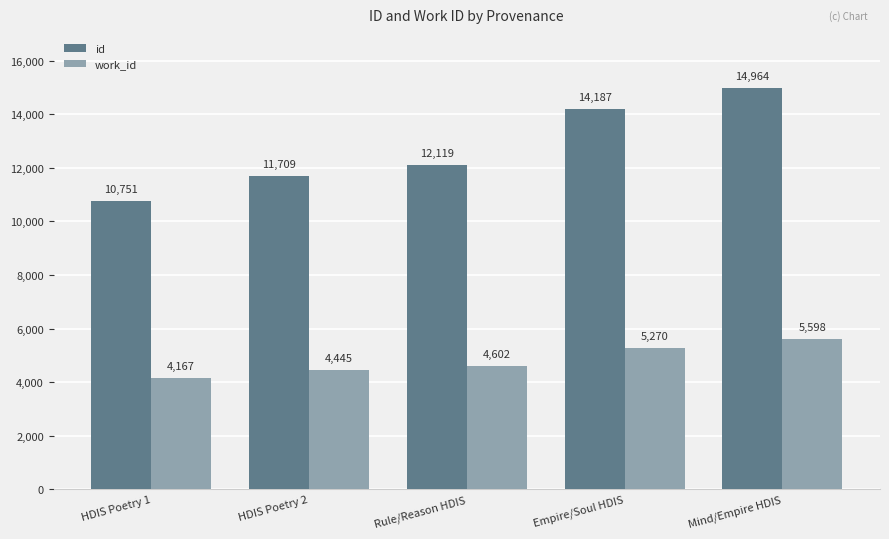

What position from the right is Empire/Soul HDIS?

2